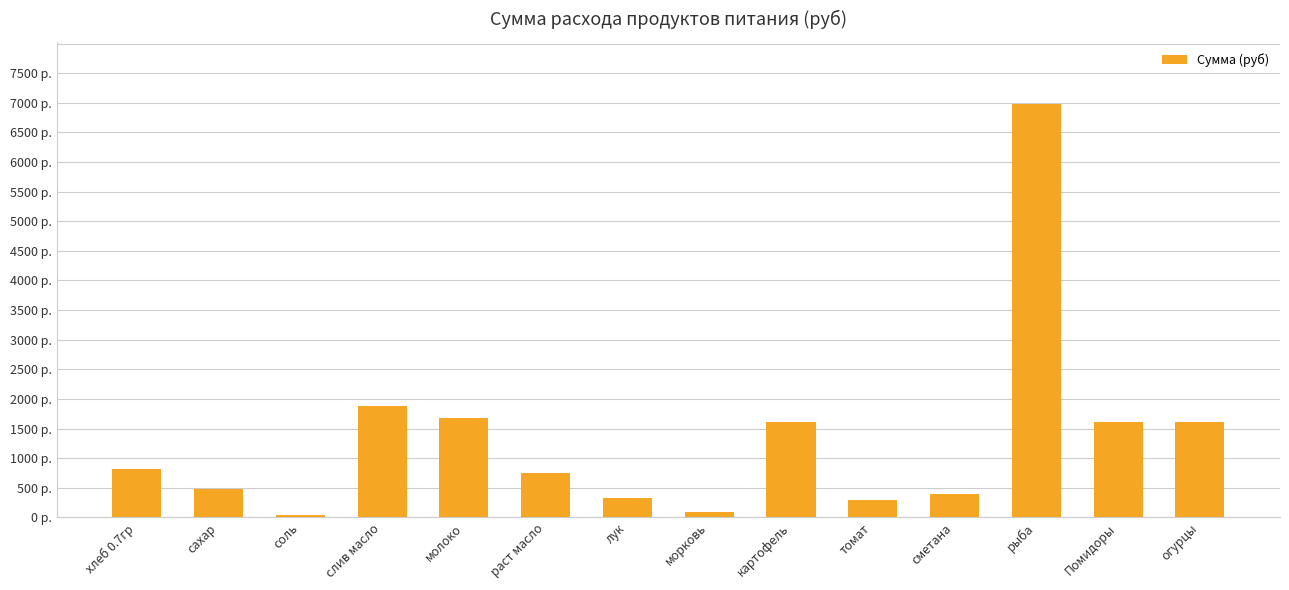

Does the chart contain any negative values?

No